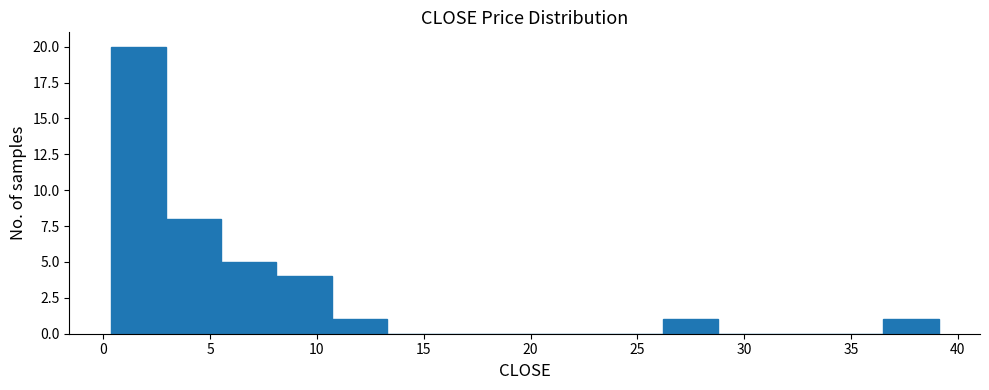

Reading left to right, transcribe this chart: for each bar, give the range it covers on the x-axis and its height. Neither the bar edges nor the heights are printed on the chart, so give them approximately, as read against the axes.

0.5 to 3.0: 20
3.0 to 5.5: 8
5.5 to 8.0: 5
8.0 to 10.5: 4
10.5 to 13.5: 1
13.5 to 16.0: 0
16.0 to 18.5: 0
18.5 to 21.0: 0
21.0 to 23.5: 0
23.5 to 26.0: 0
26.0 to 29.0: 1
29.0 to 31.5: 0
31.5 to 34.0: 0
34.0 to 36.5: 0
36.5 to 39.0: 1